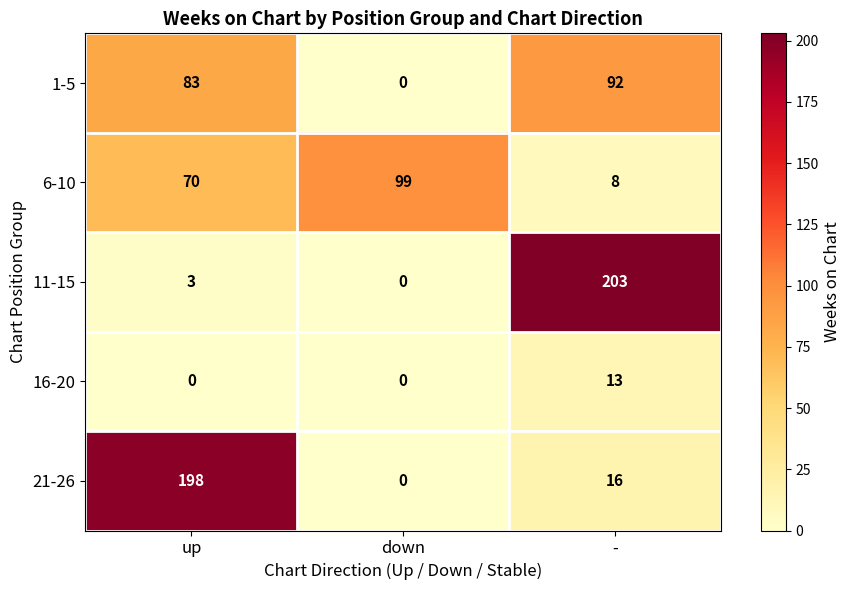

What is the spread (max minus min) of values at down?

99